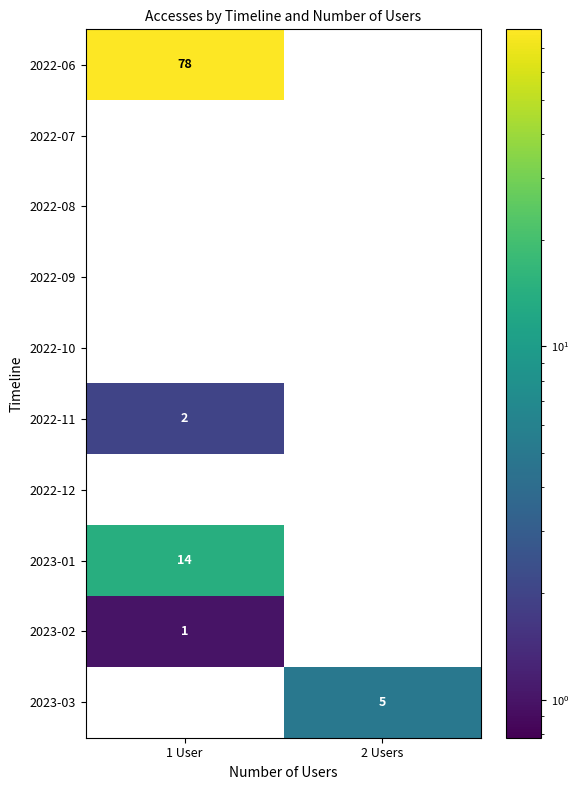

The 2022-10 series shows 0 at 1 User. True or false?

True